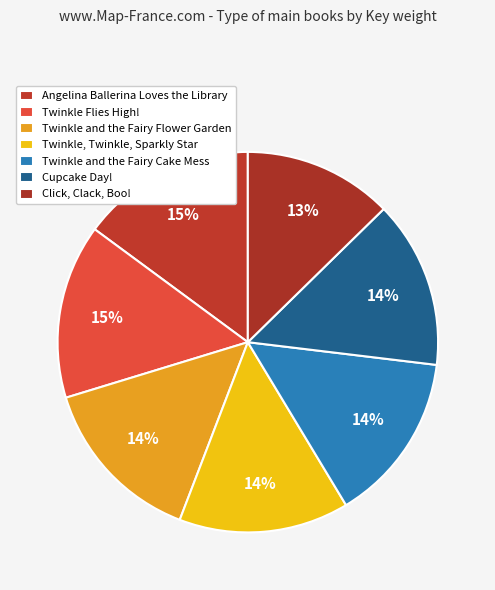

Count the number of slices in the pie.

7